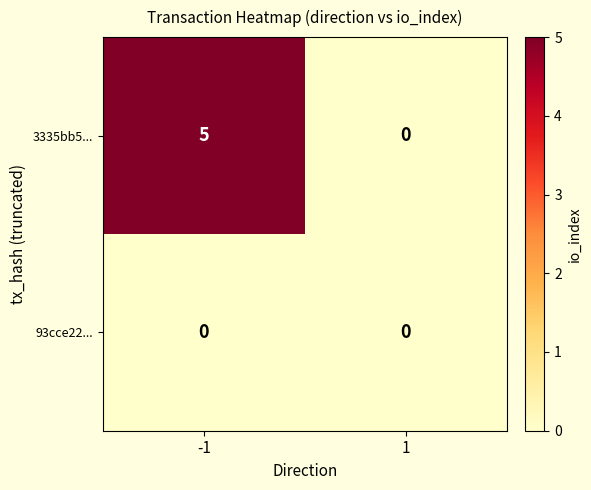

List the series in order of their overall mean, highest first.

3335bb5..., 93cce22...